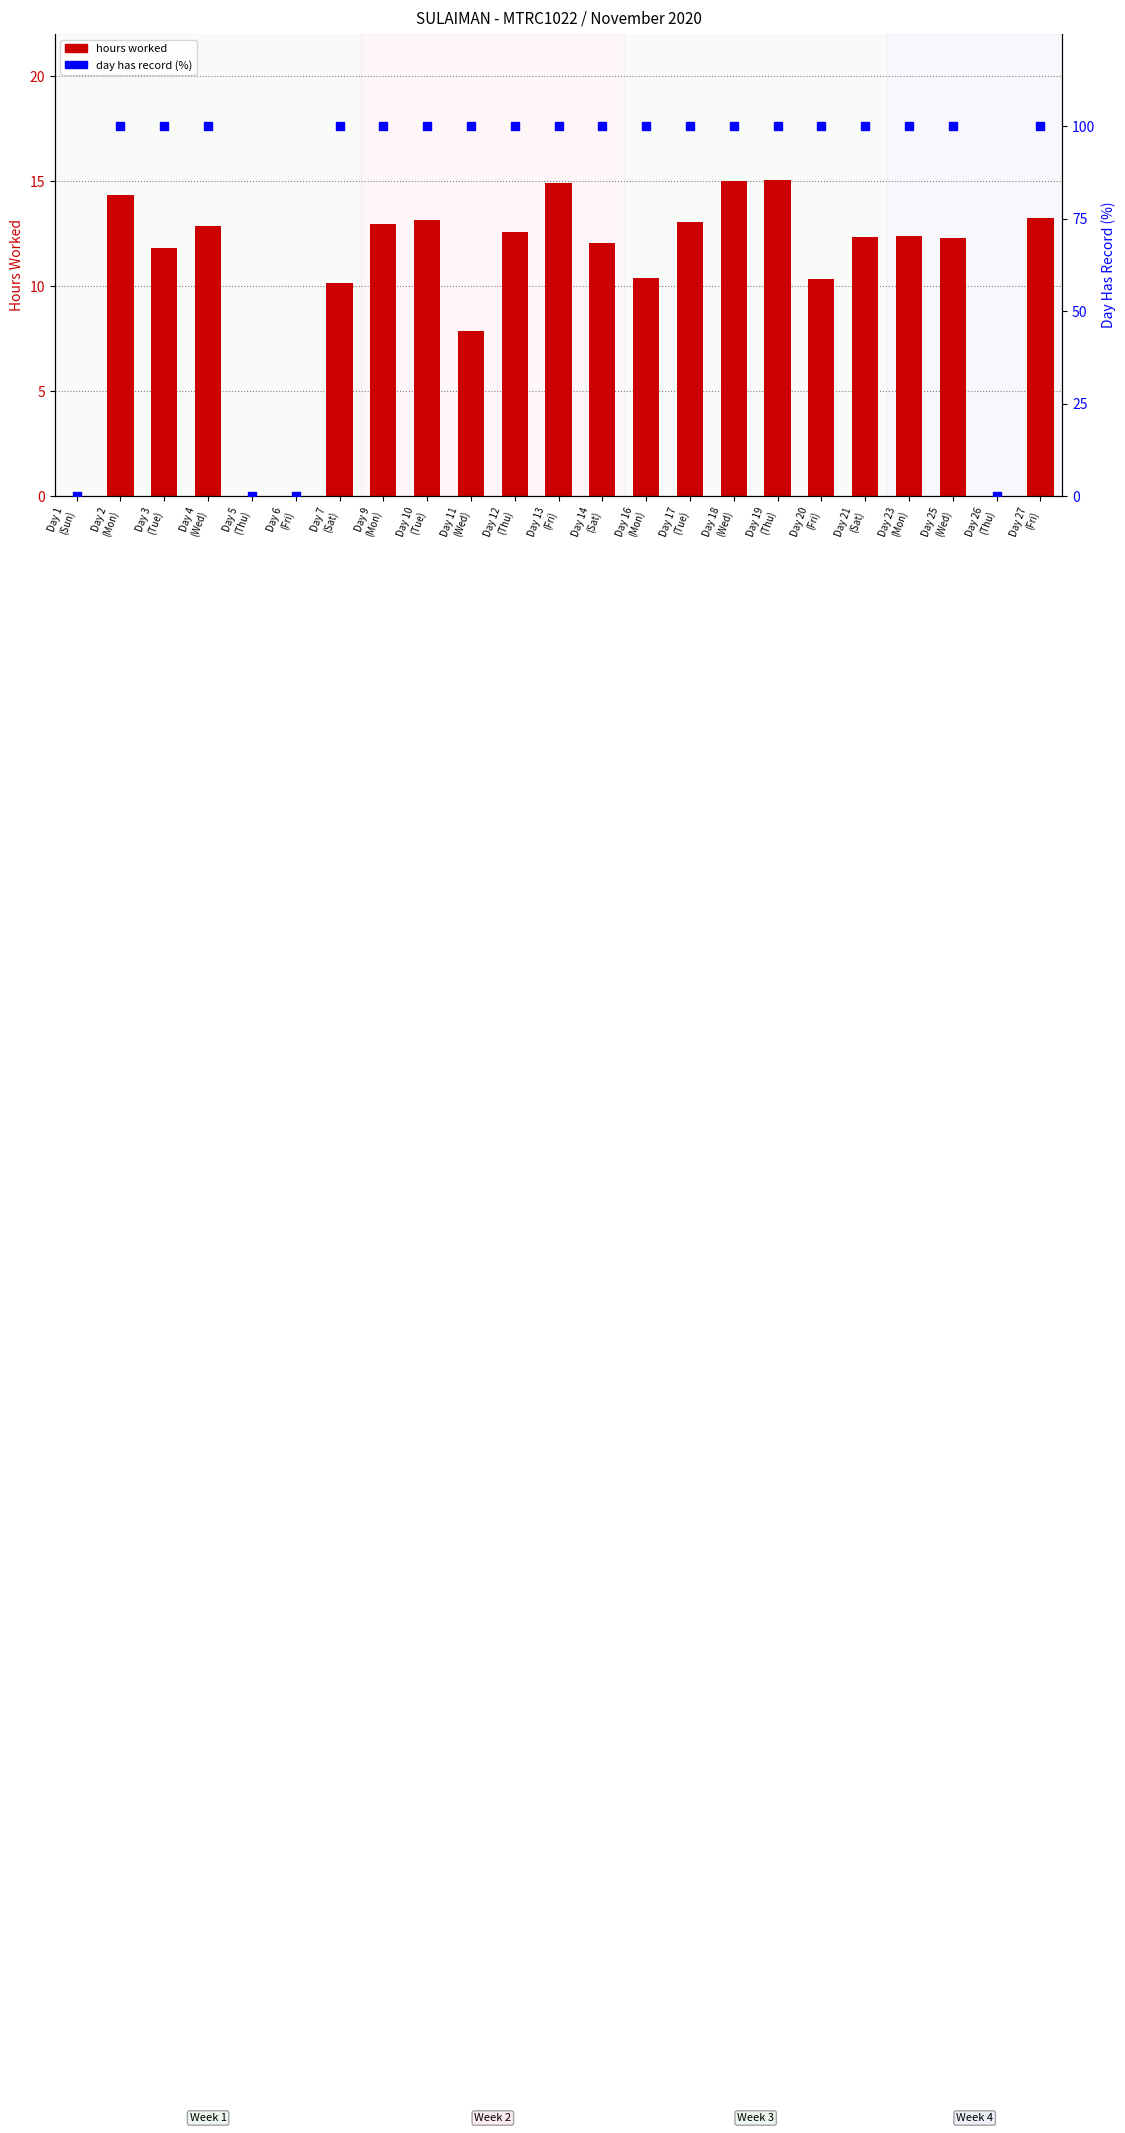

Which series has the widest spread of values?

day has record (%)